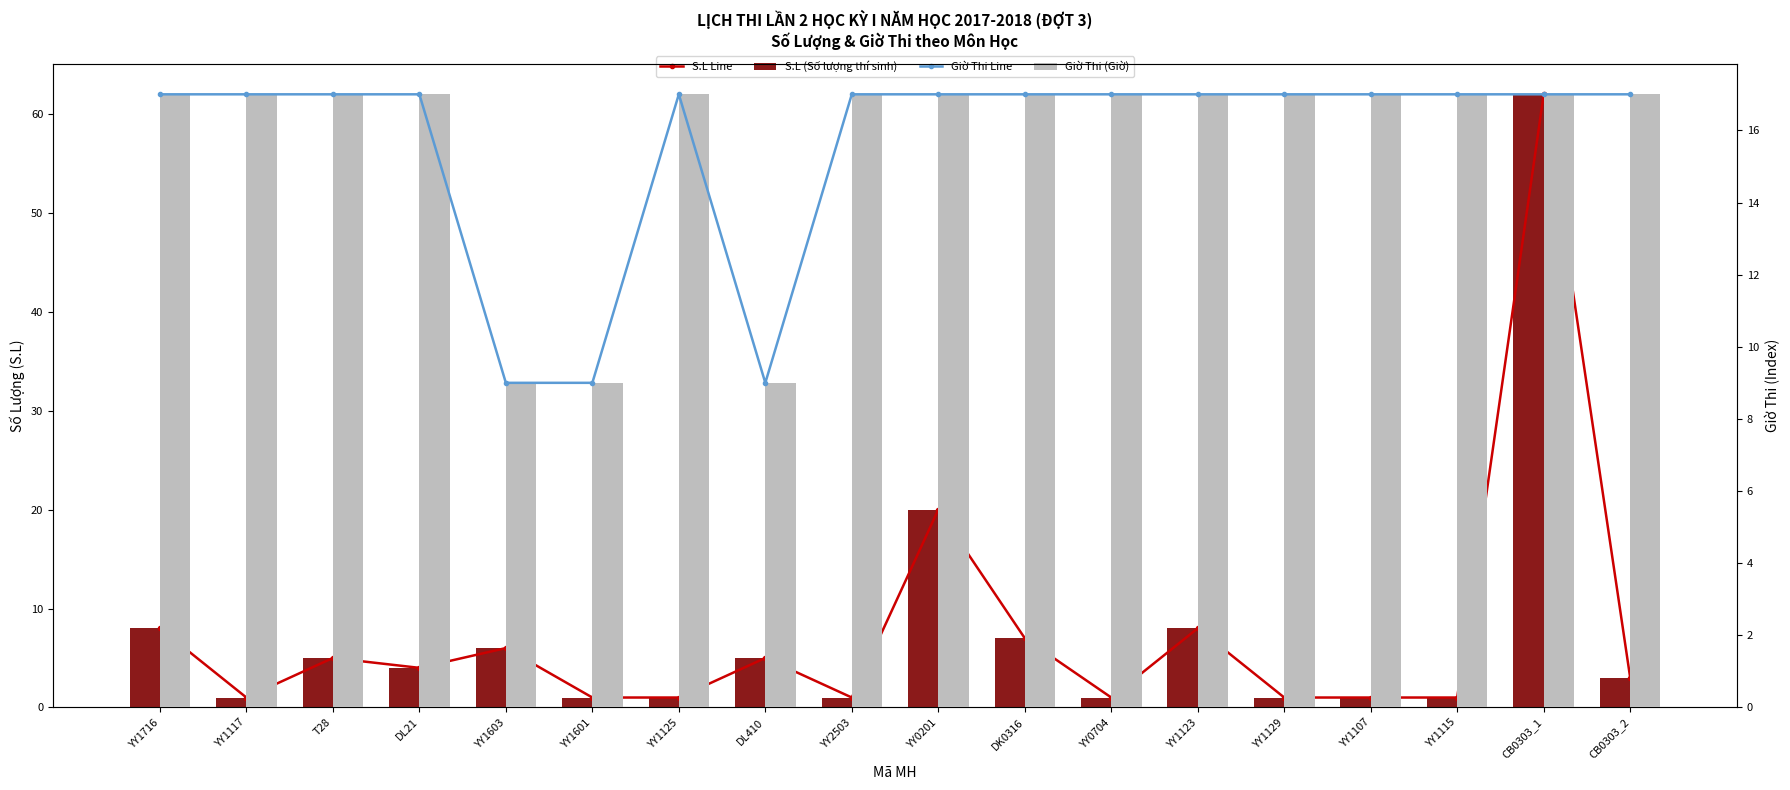

What are all the series names shown in the legend?

S.L Line, S.L (Số lượng thí sinh), Giờ Thi Line, Giờ Thi (Giờ)